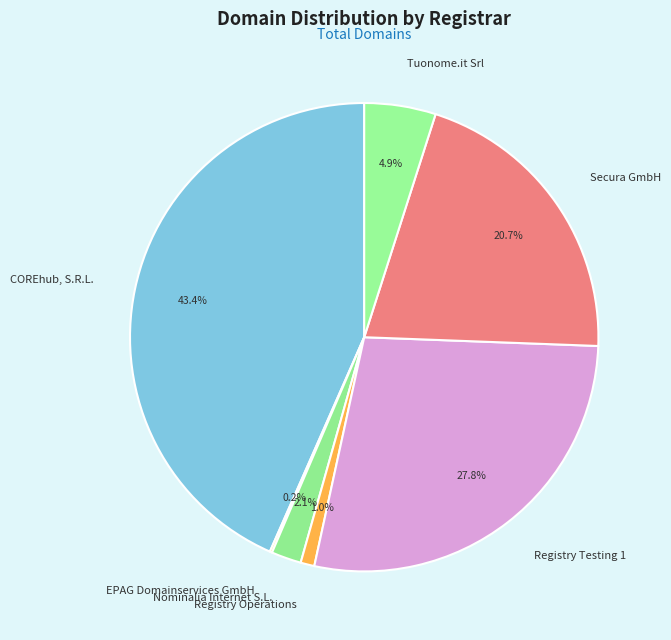

Is it true that Nominalia Internet S.L. is 14% of the pie?

False